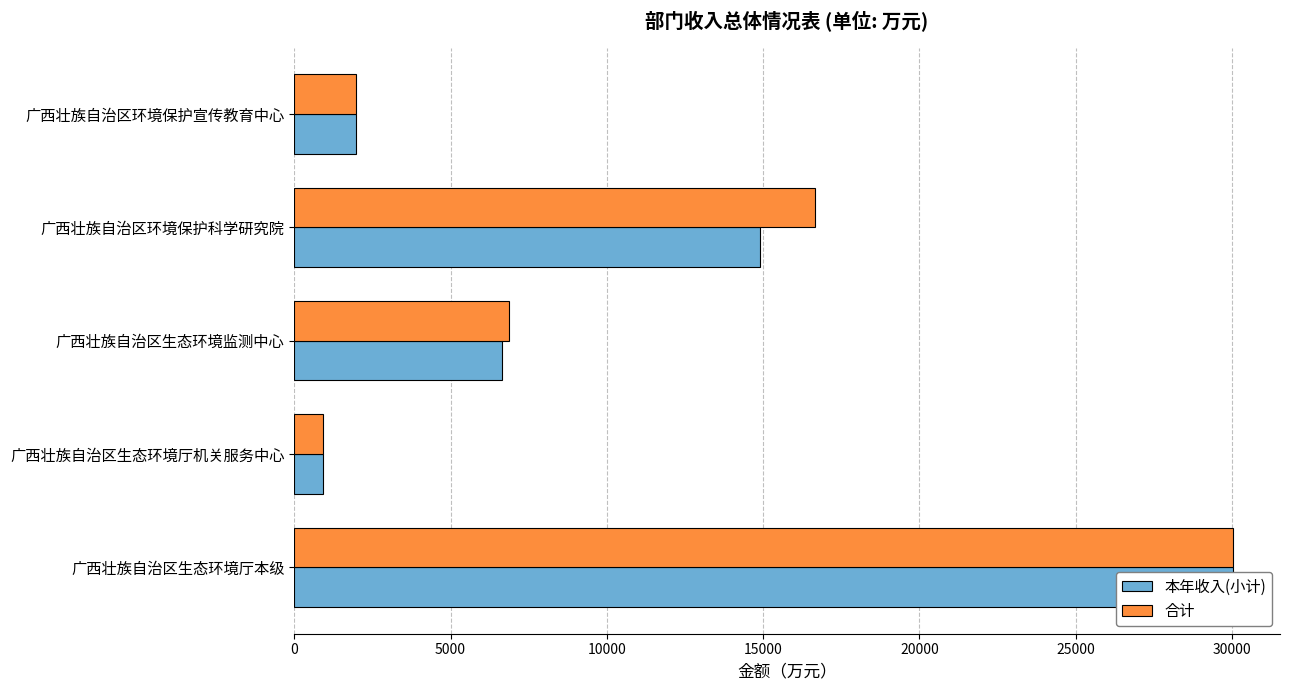

How many bars are there in each group?

2